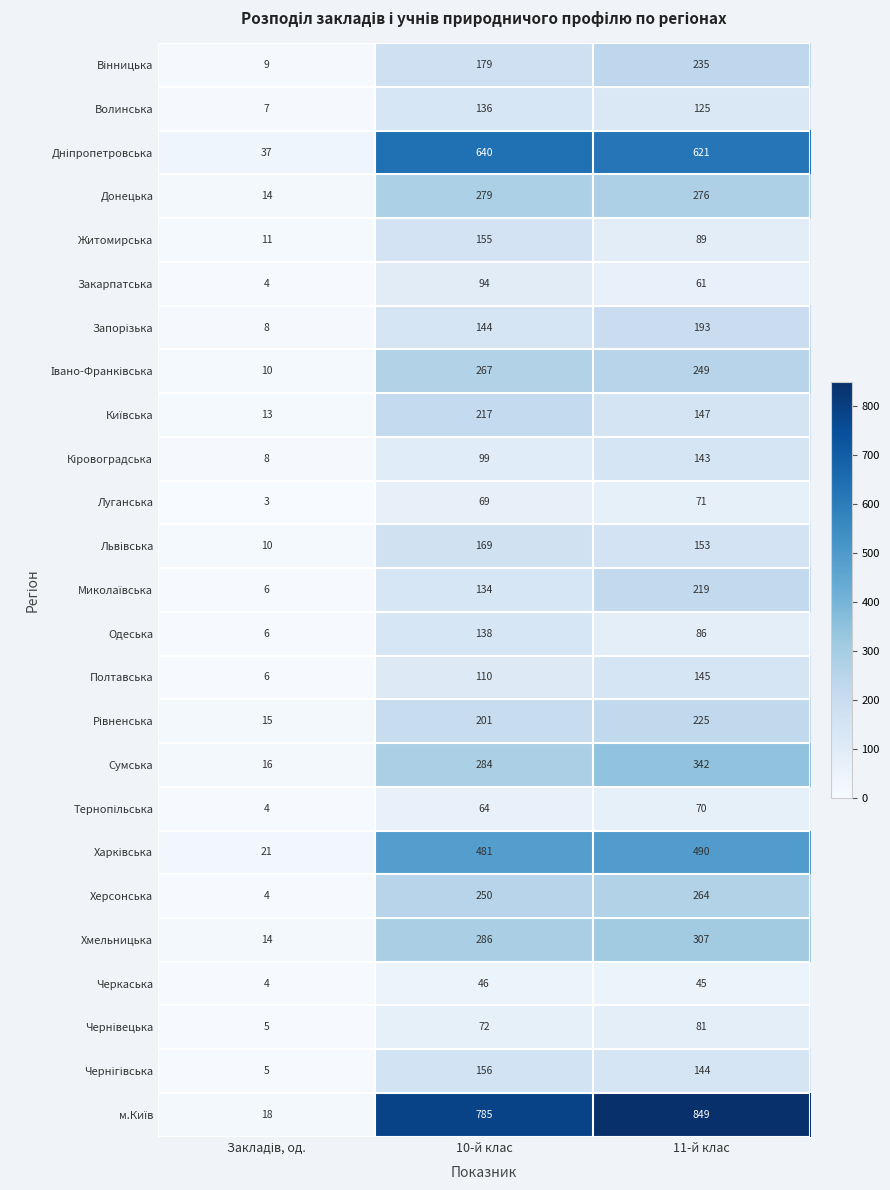

The Одеська series shows 138 at 10-й клас. True or false?

True